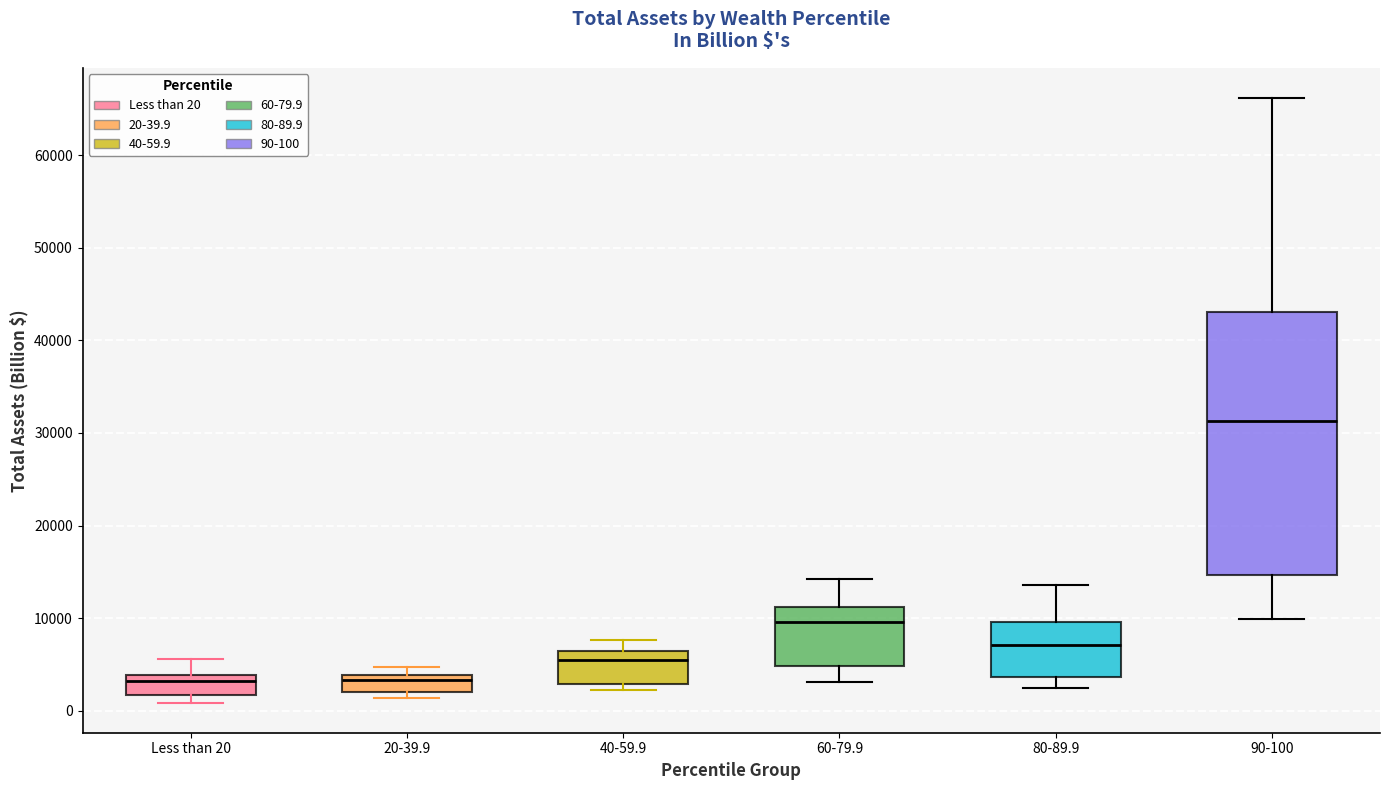

Which box is the tallest, from its lower edge to its upper edge?

90-100